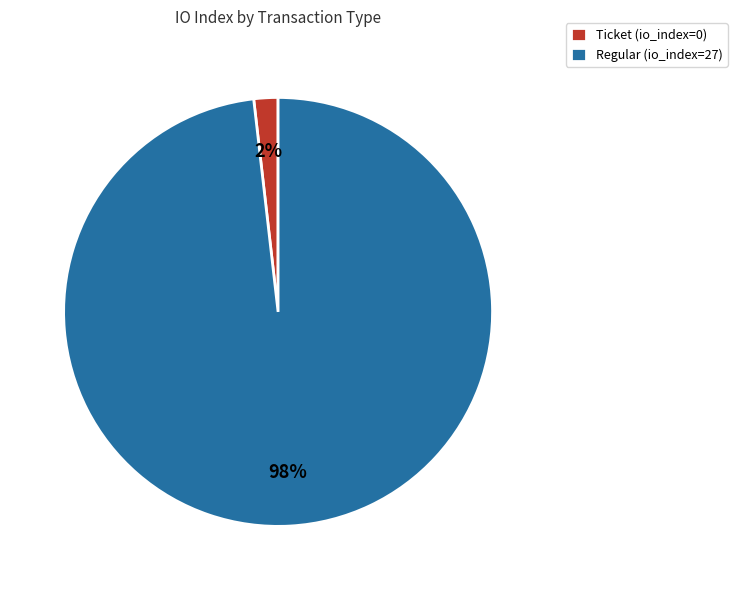

Does any single category account for the majority?

Yes